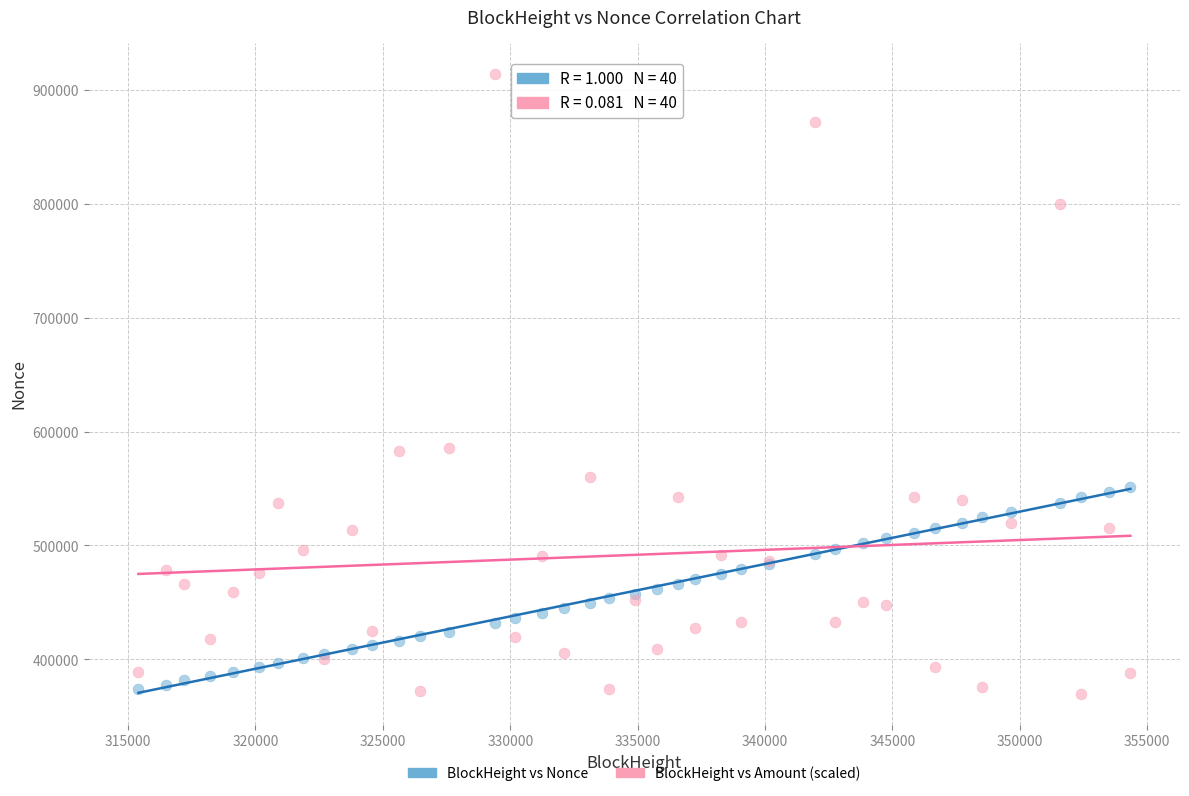

Which series contains the highest Y value?

BlockHeight vs Amount (scaled)